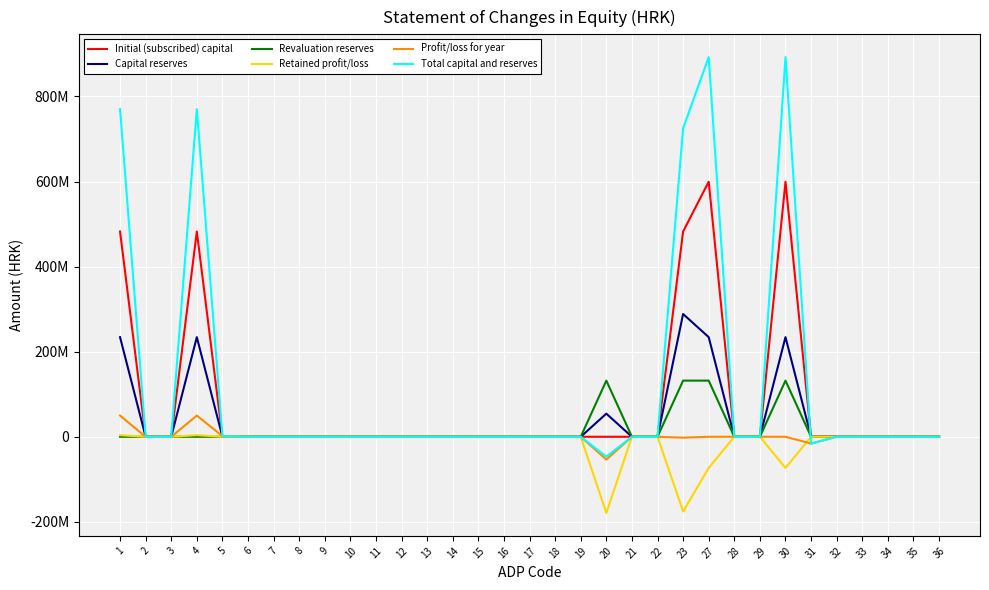

Which series has the largest total across all categories?

Total capital and reserves